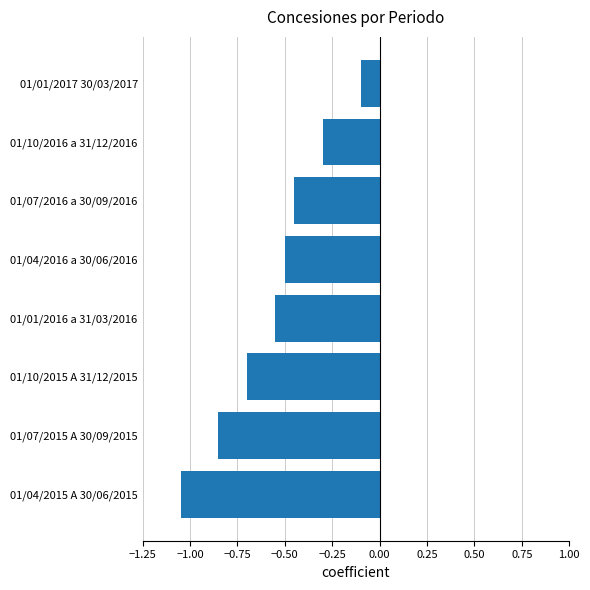

How many bars are there in total?

8